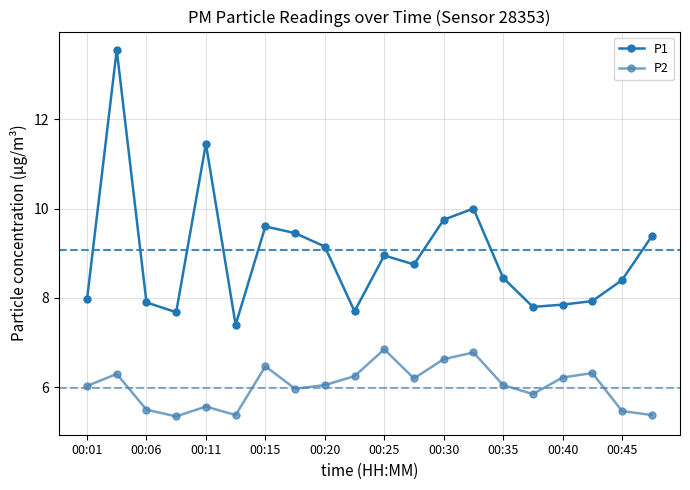

How many data points does each series have?

20